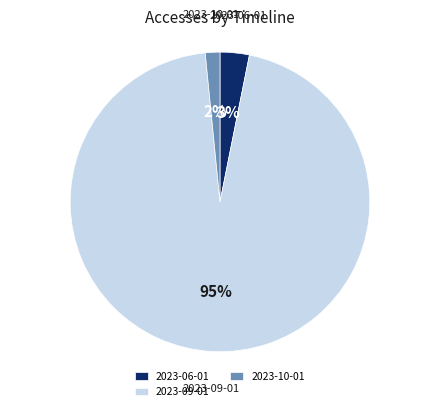

Which slice is the smallest?

2023-10-01